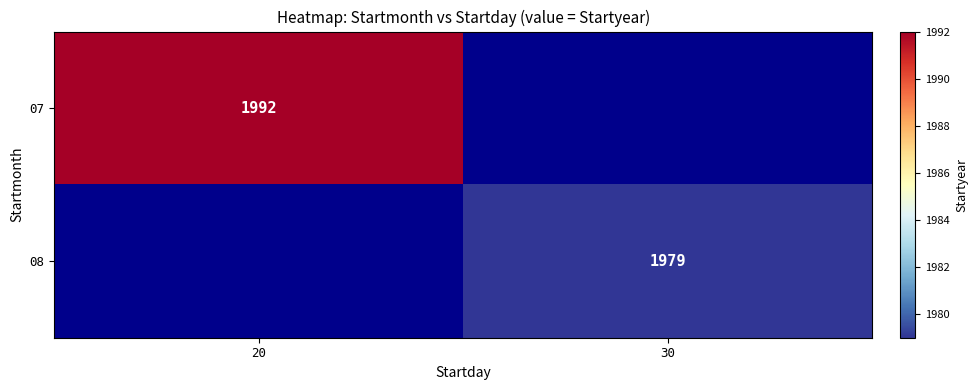

At which category does the chart reach its peak across all series?

20